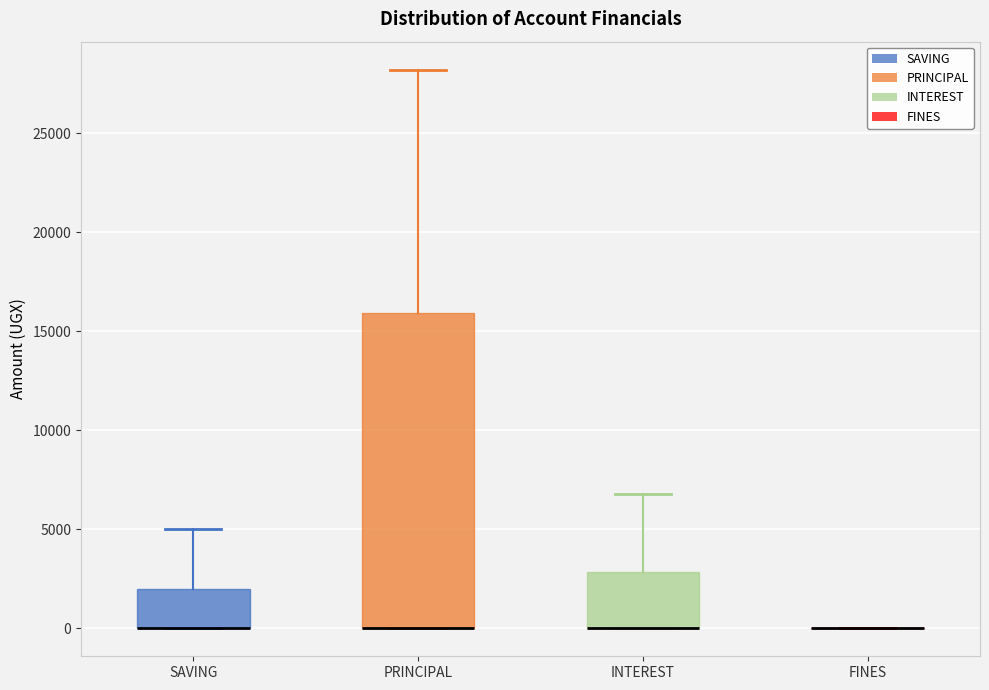

Reading left to right, read every box against the y-axis: the position of its median line, the range the box covers, and the ends of its whiskers. The values are not printed on the chart, so give them approximately, as read against the axis.

SAVING: median 0 (drawn on the box's lower edge), box 0 to 2000, whiskers 0 to 5000
PRINCIPAL: median 0 (drawn on the box's lower edge), box 0 to 16000, whiskers 0 to 28000
INTEREST: median 0 (drawn on the box's lower edge), box 0 to 3000, whiskers 0 to 7000
FINES: box collapsed to a line at 0, whiskers 0 to 0